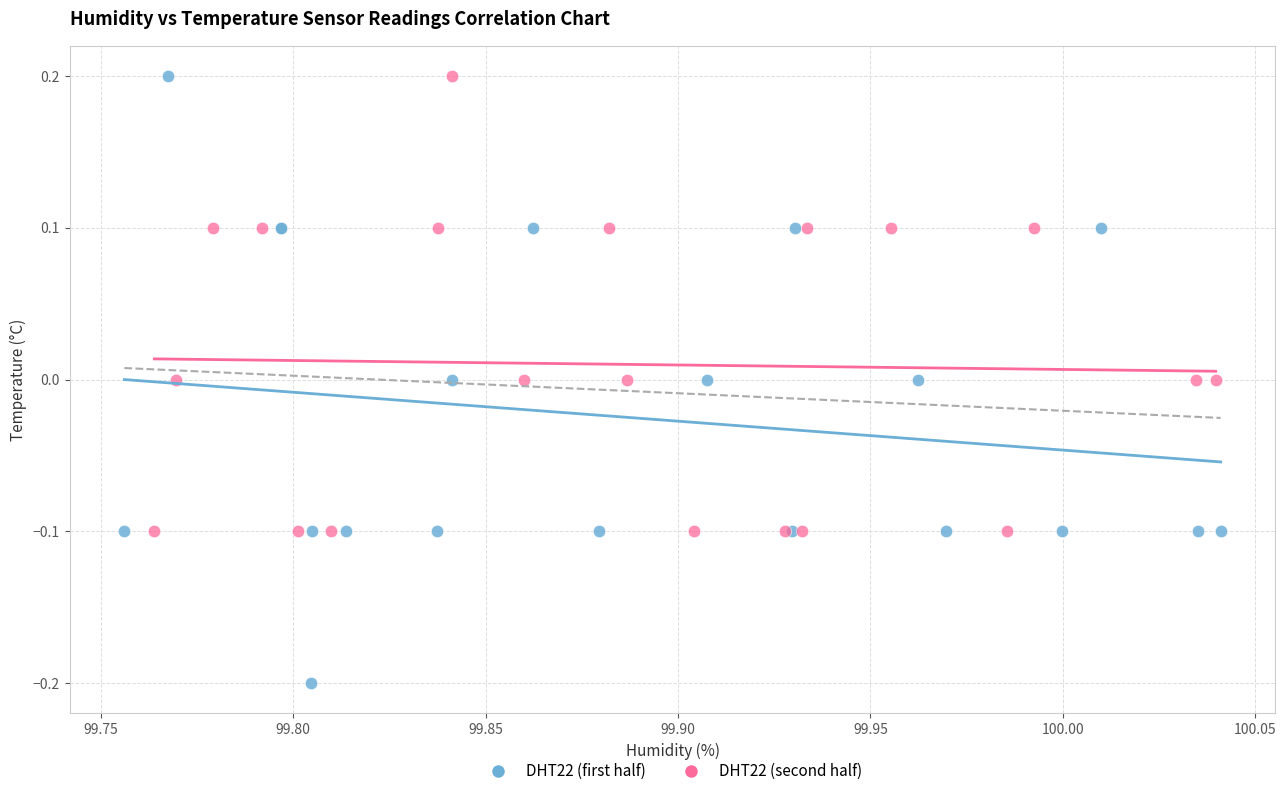

Which series has the widest spread of Y values?

DHT22 (first half)